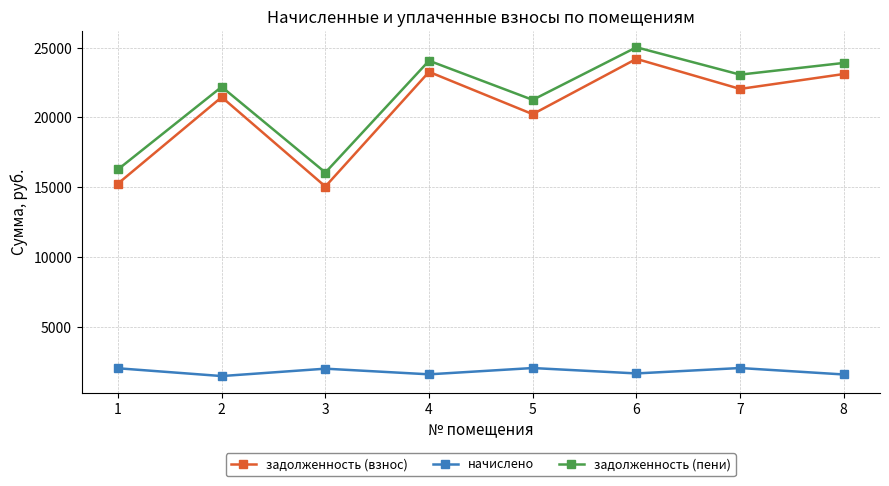

What is the spread (max minus min) of values at 2?

20721.8